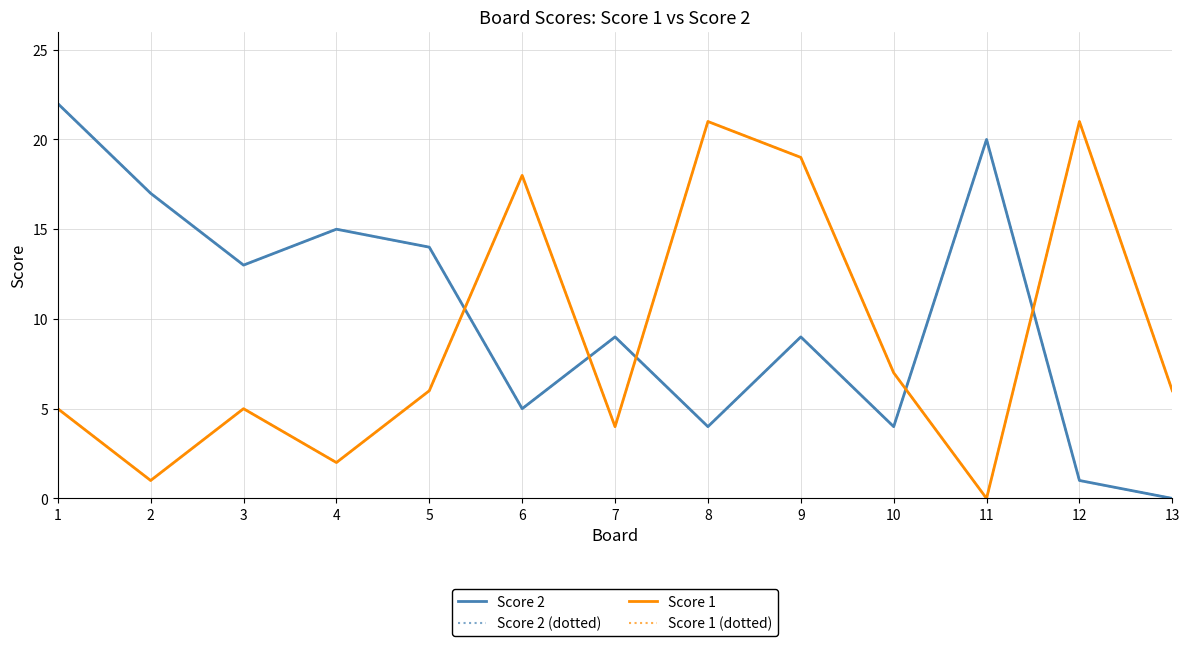

How many lines are shown in the chart?

4